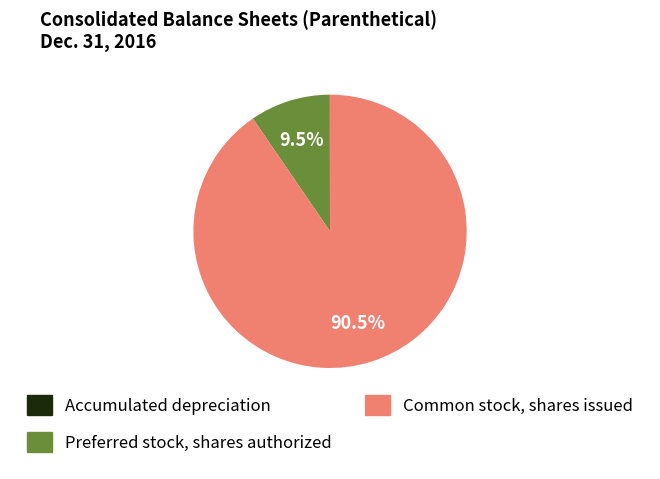

Which has a higher value, Preferred stock, shares authorized or Common stock, shares issued?

Common stock, shares issued